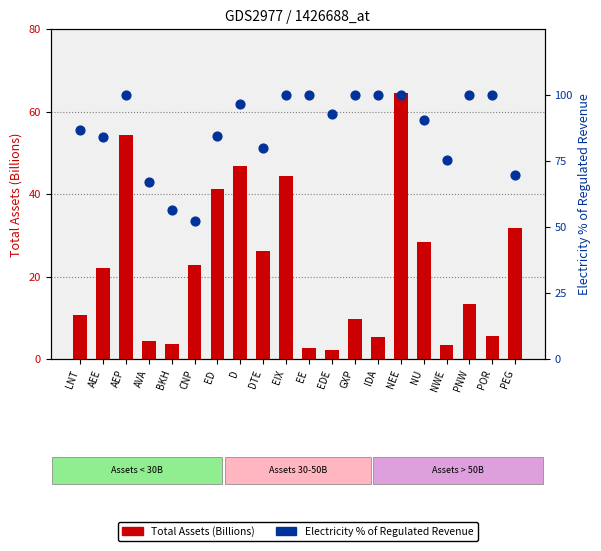

Which series contains the highest Y value?

Electricity % of Regulated Revenue